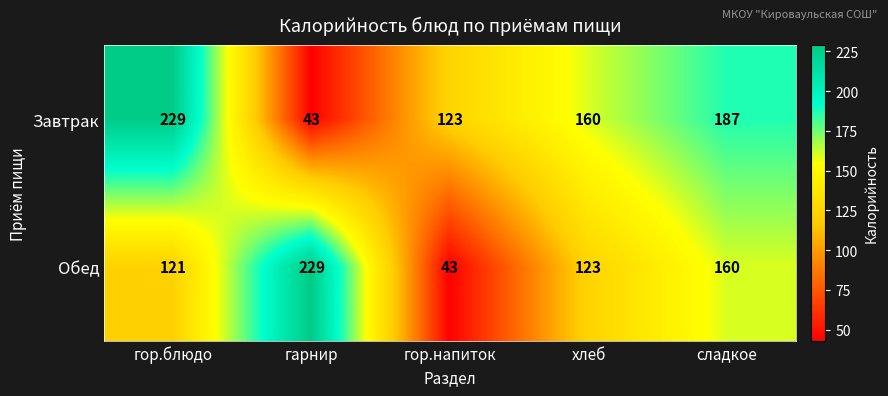

How many series are shown in this chart?

2